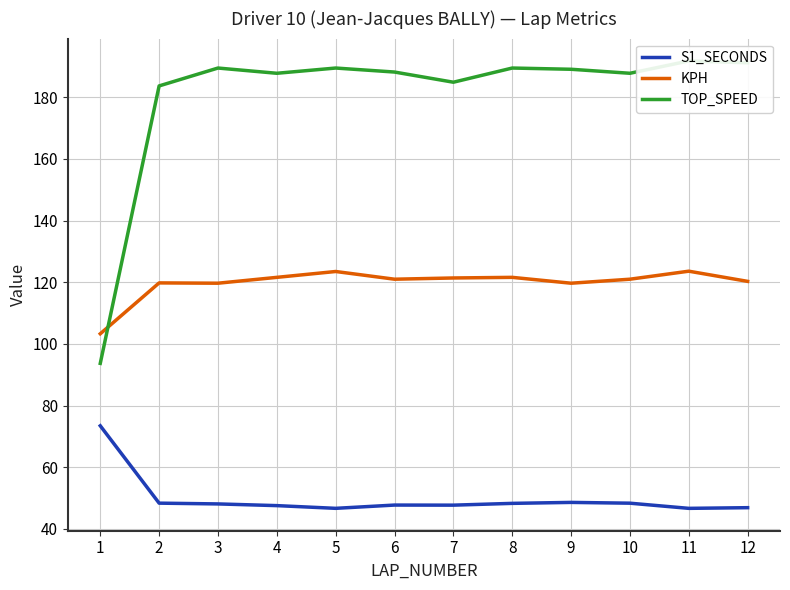

What is the total value across all series at 5?

359.7